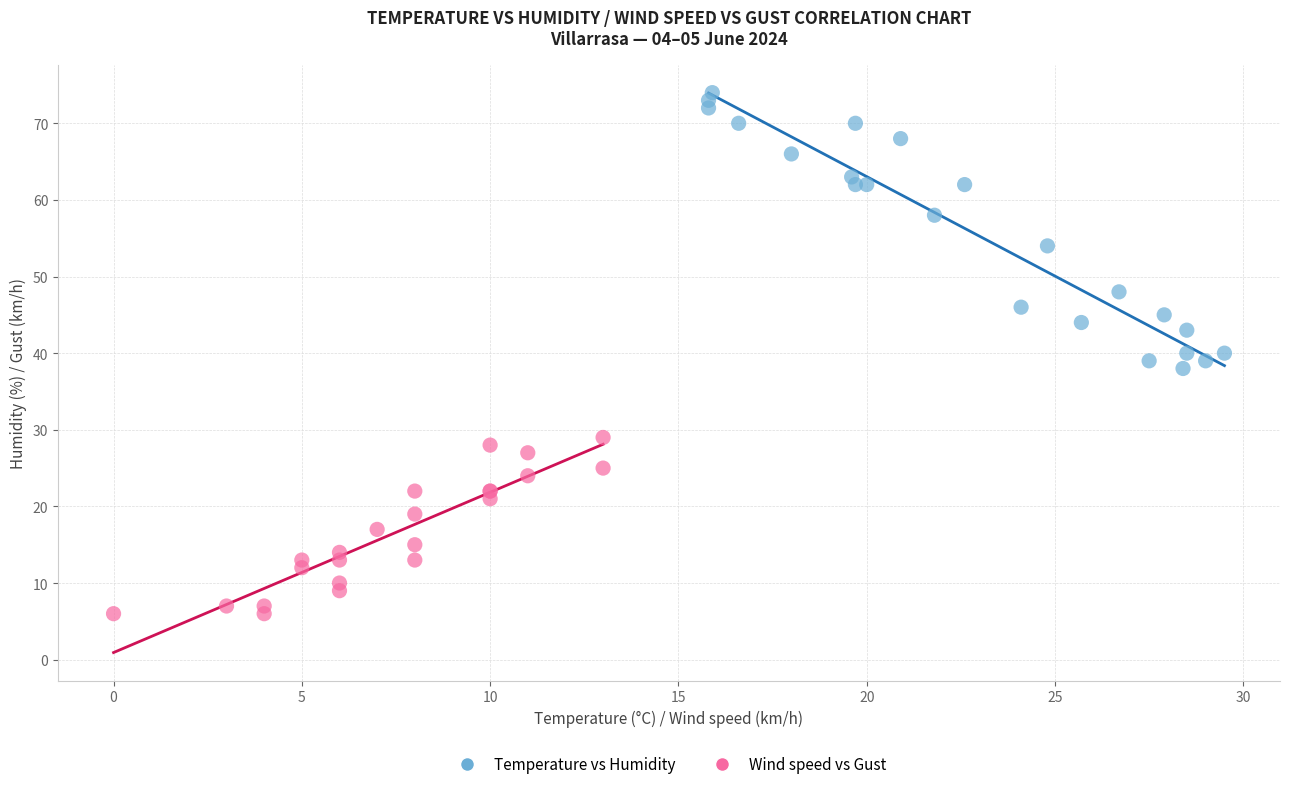

Which series reaches the minimum Y coordinate?

Wind speed vs Gust